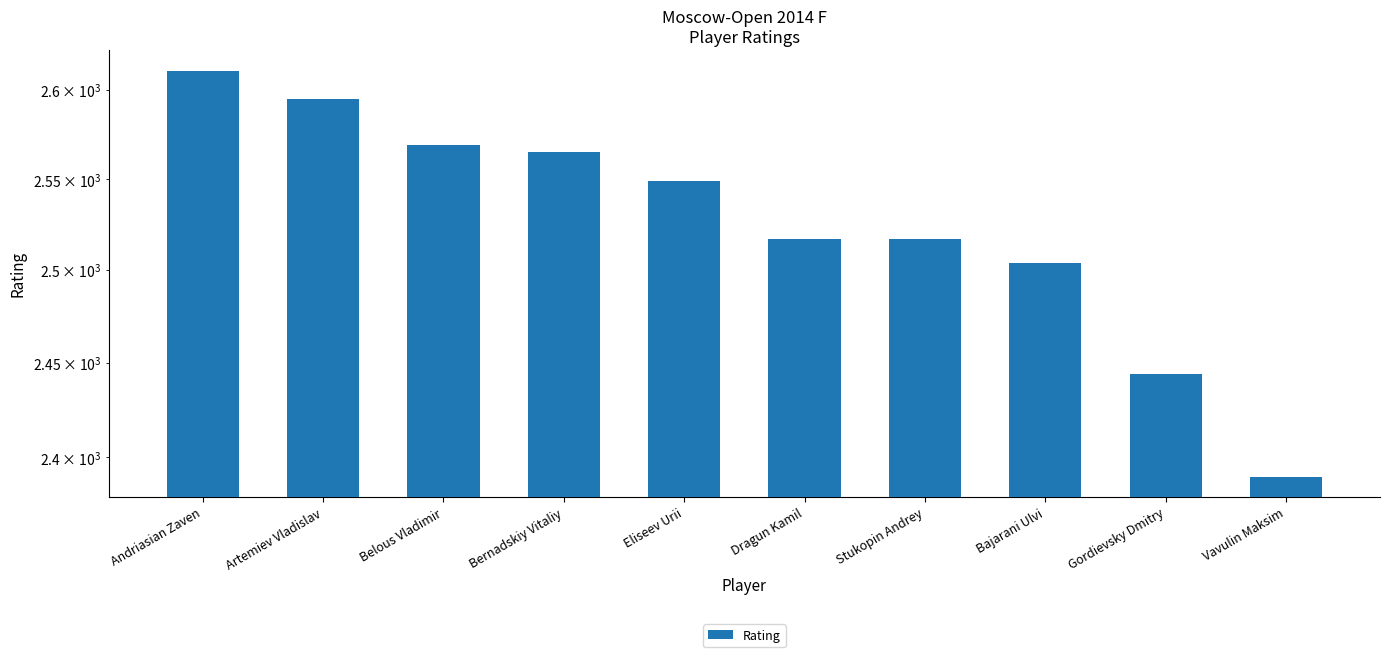

How many bars are there in total?

10